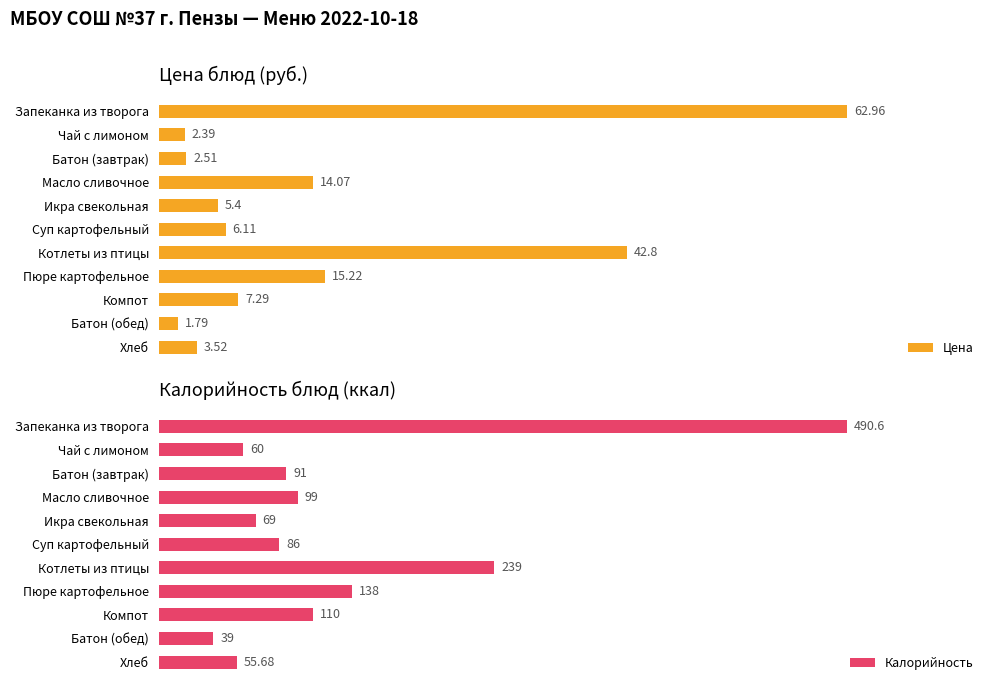

How many groups of bars are there?

11